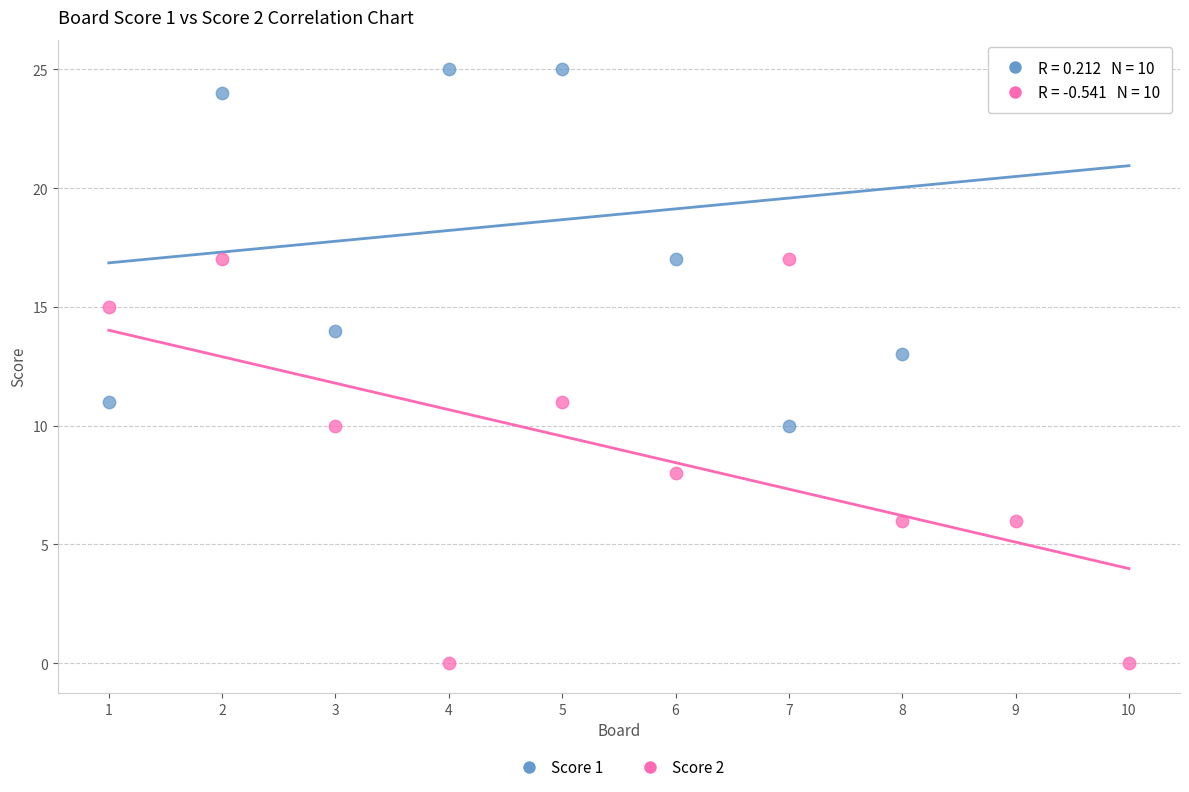

Which series contains the highest Y value?

Score 1